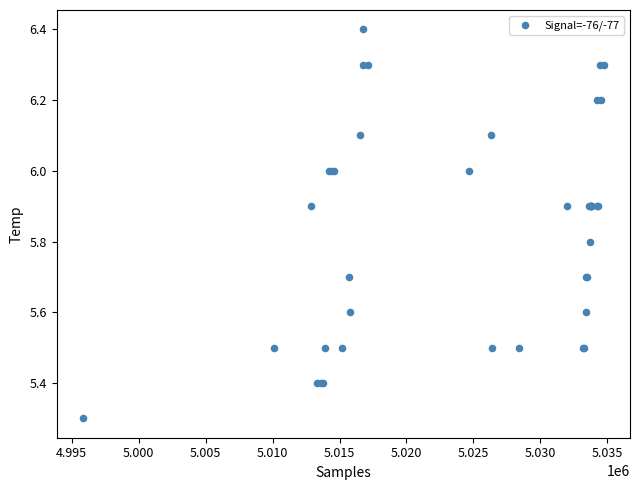

What Y value in the scatter plot is closest to 5?

5.3